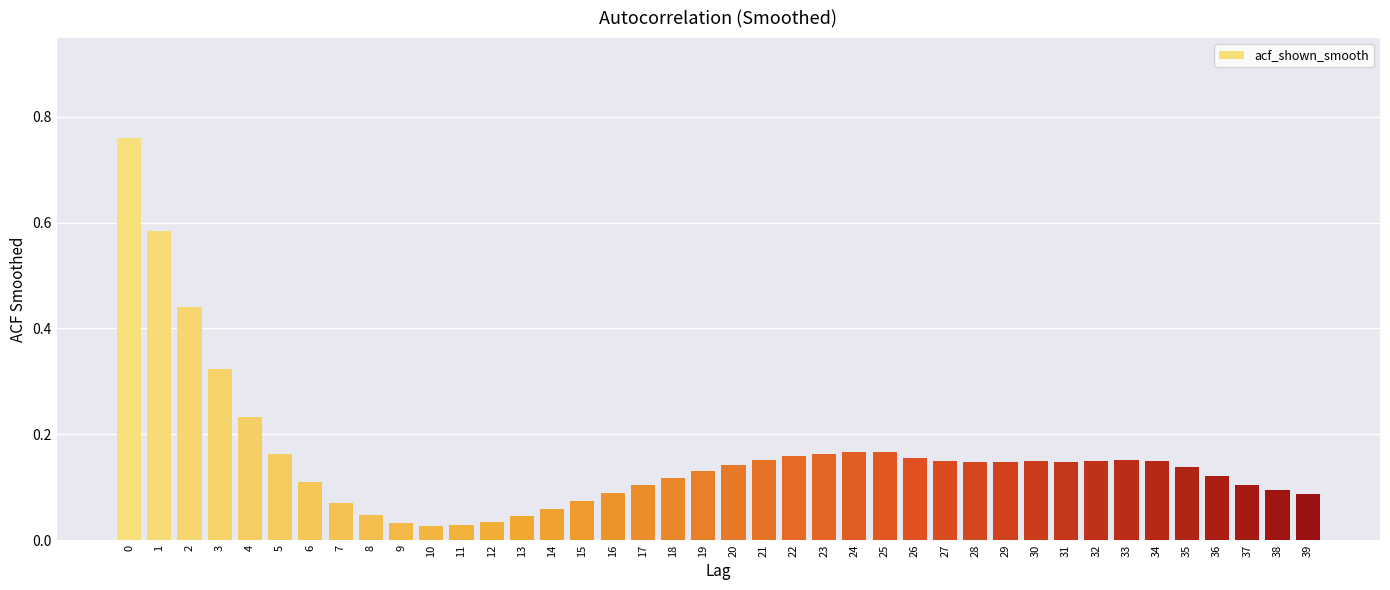

Are the bars horizontal?

No